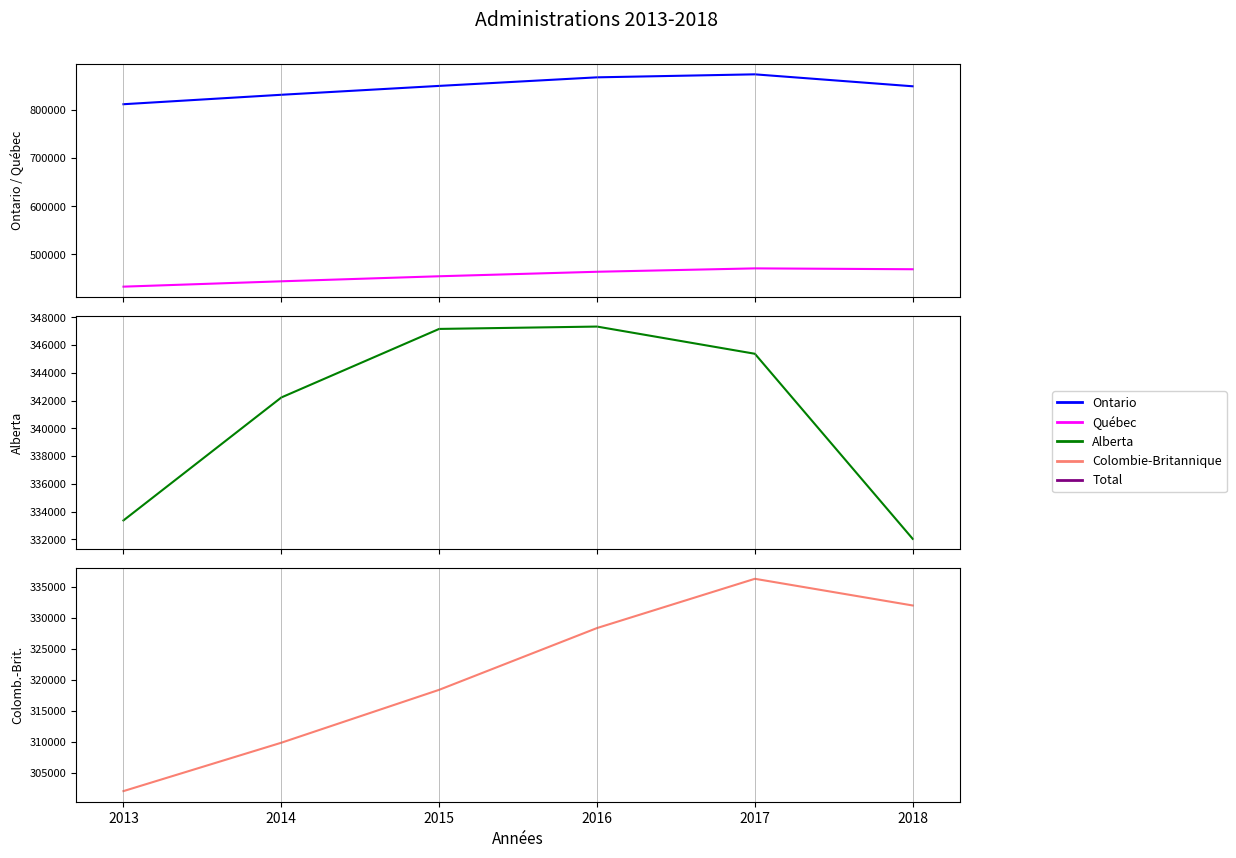

What is the average value of the Colombie-Britannique series?

321178